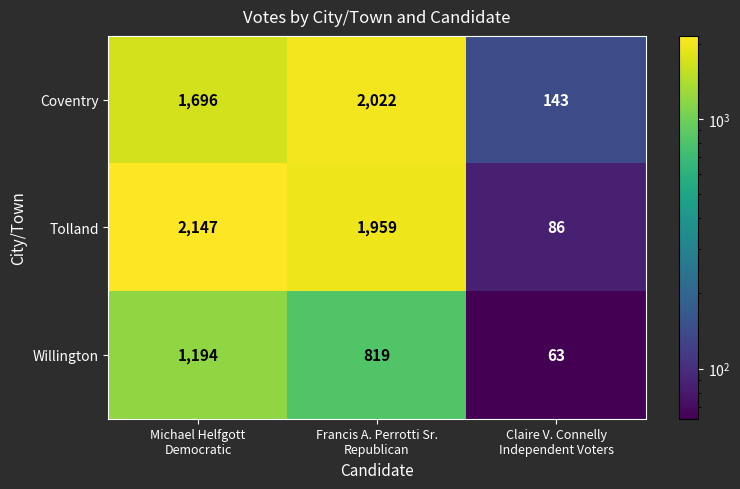

List the series in order of their peak value, highest first.

Tolland, Coventry, Willington